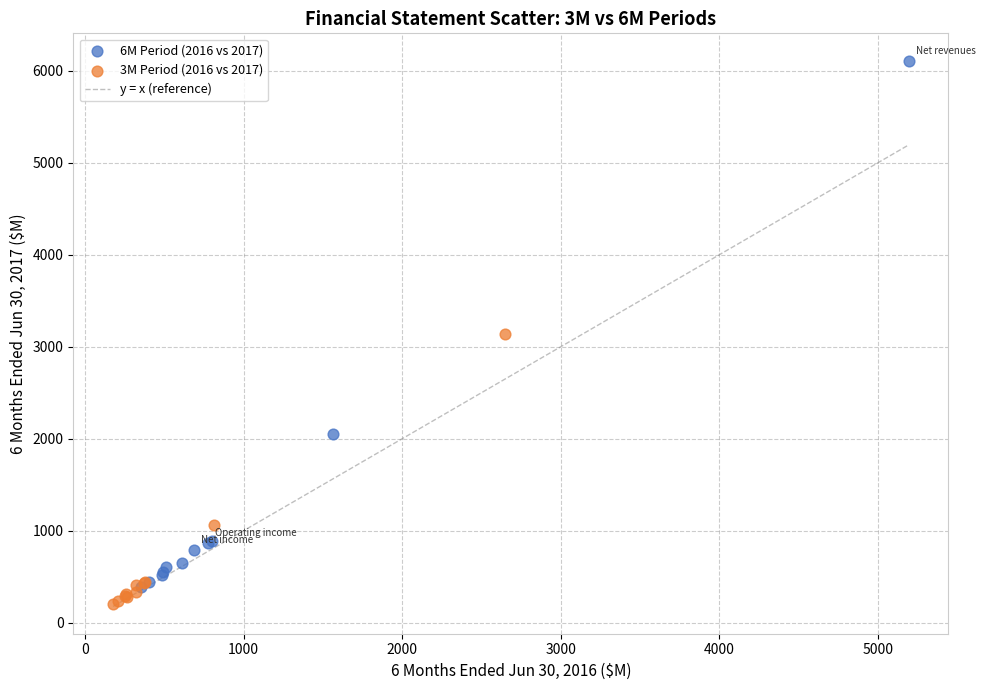

Which series reaches the maximum Y coordinate?

6M Period (2016 vs 2017)